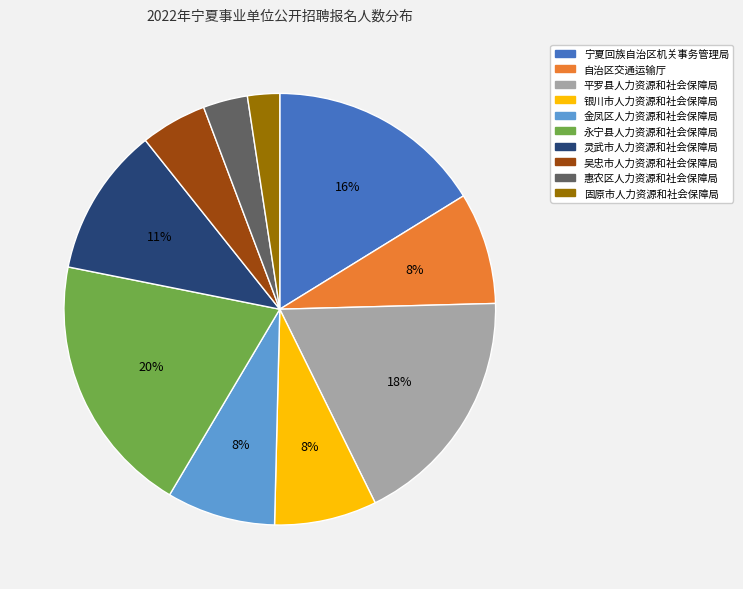

Which slice is the smallest?

固原市人力资源和社会保障局